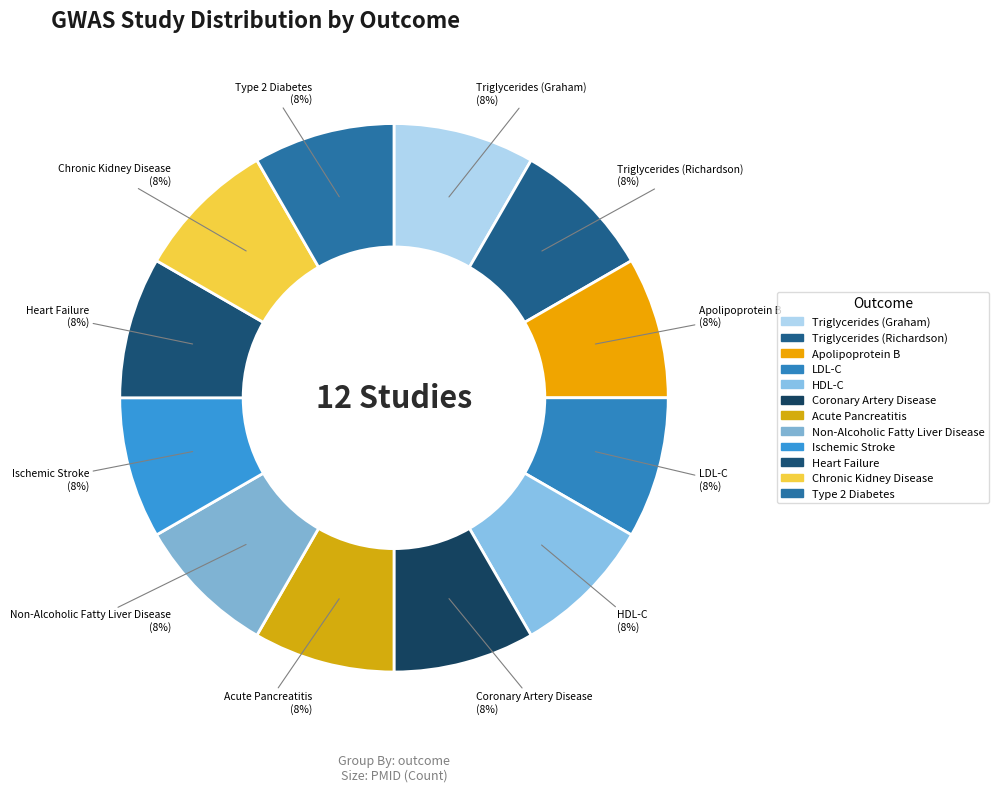

To the nearest percent, what is the difference between the largest and smallest slice percentages?

0%